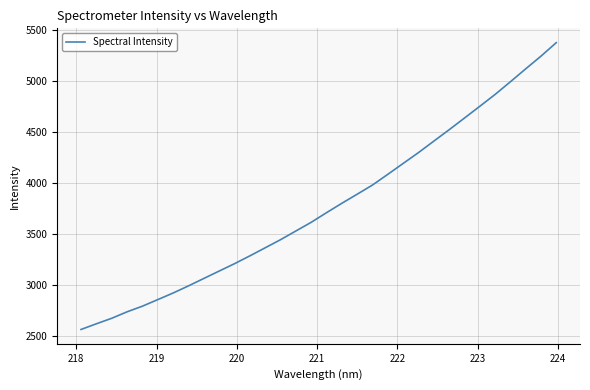

What is the minimum value shown in the chart?

2565.6